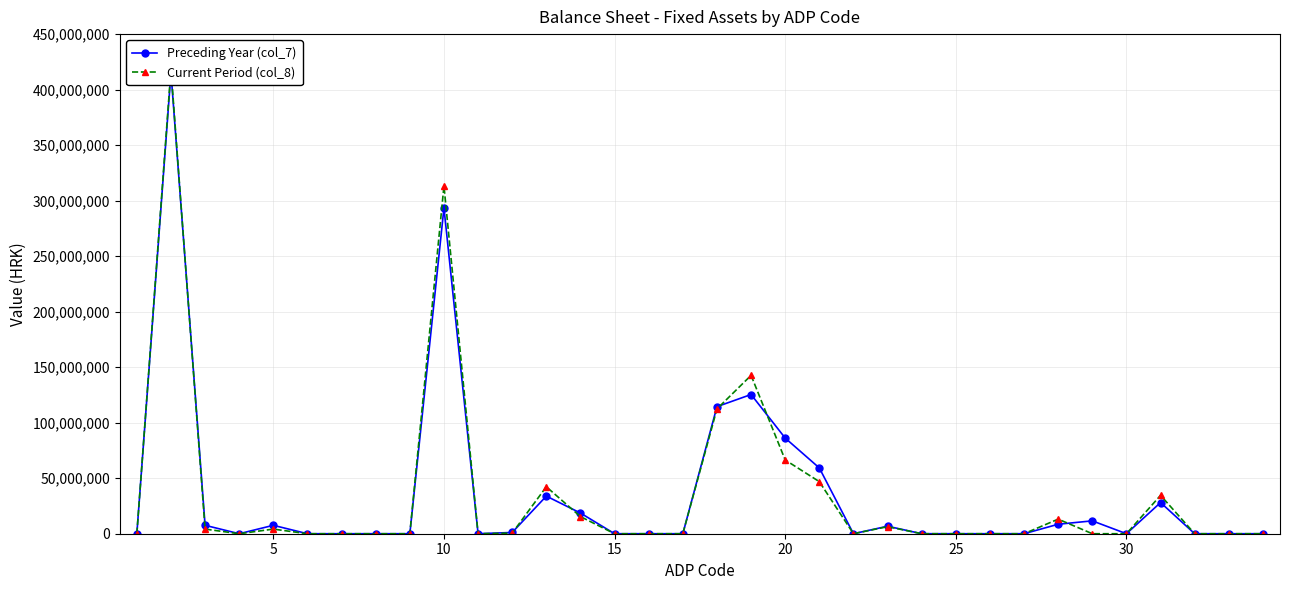

The Preceding Year (col_7) series shows -151678374 at 32. True or false?

False